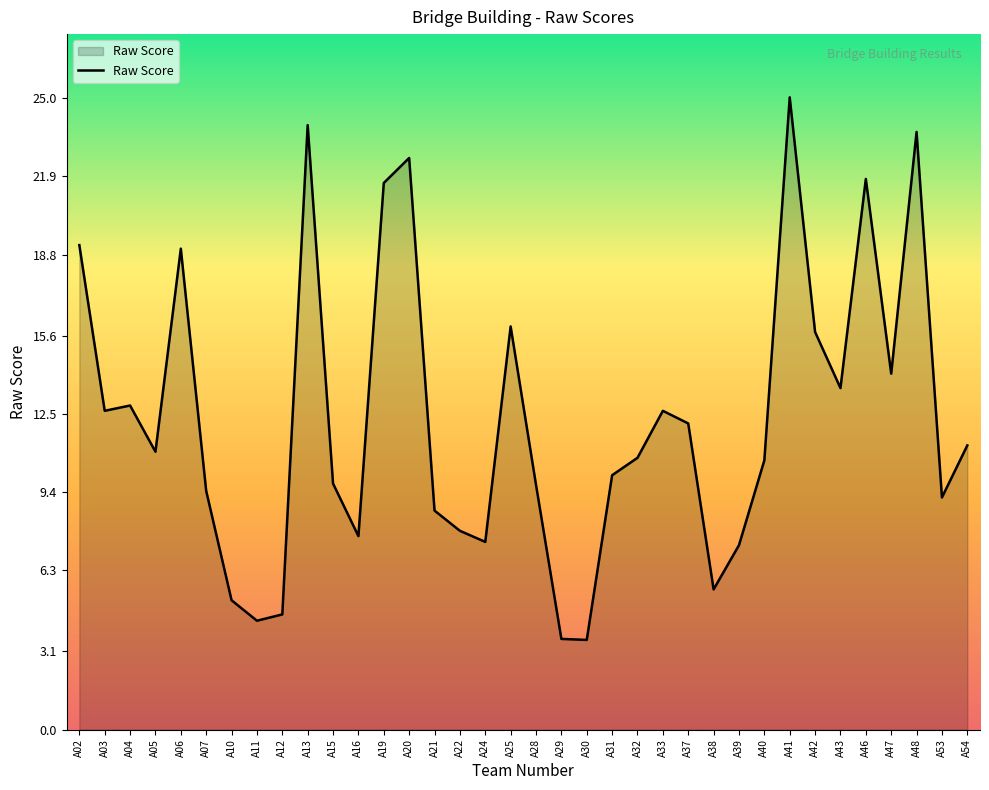

What is the approximate value at A37?

12.1